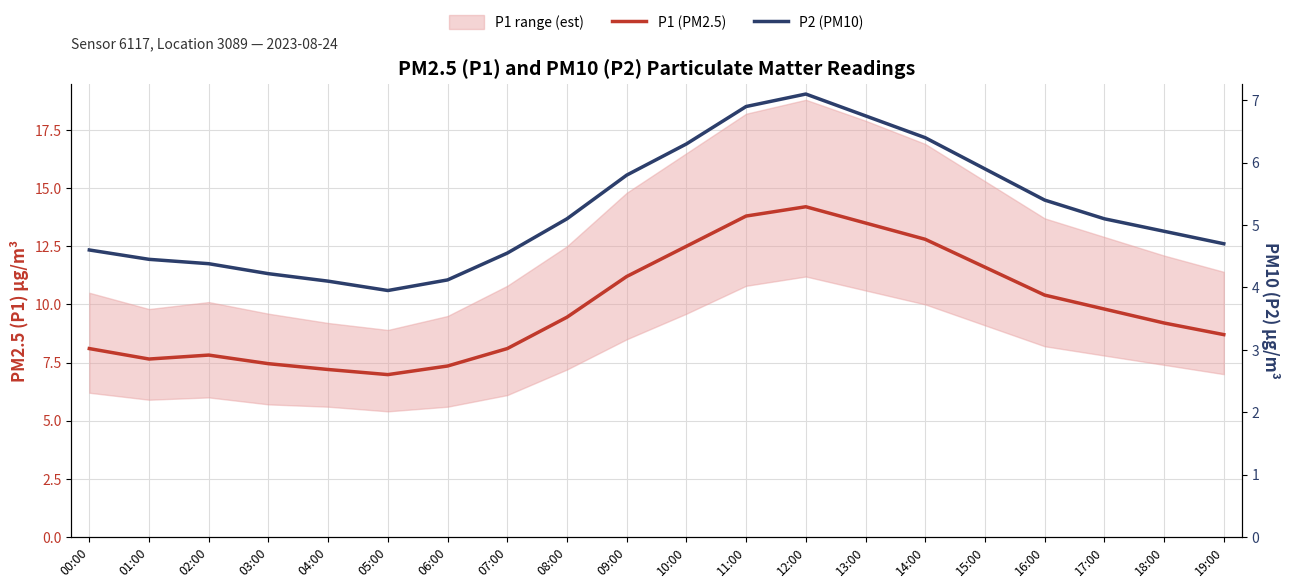

At which category does P1 (PM2.5) reach its first local peak?

02:00